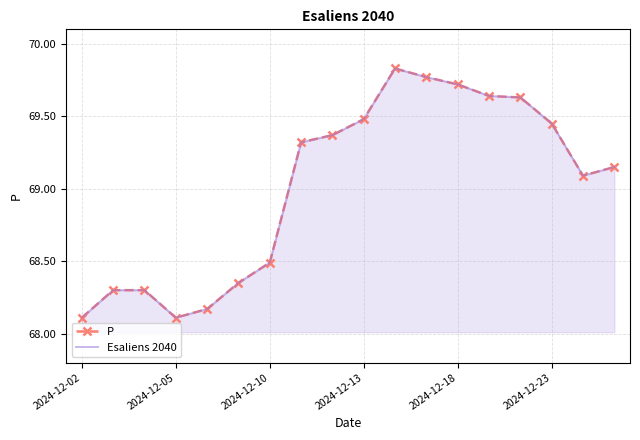

Reading left to right, transcribe all the data shown in this chart.

P: 68.1	68.3	68.3	68.1	68.2	68.3	68.5	69.3	69.4	69.5	69.8	69.8	69.7	69.6	69.6	69.5	69.1	69.2
Esaliens 2040: 68.1	68.3	68.3	68.1	68.2	68.3	68.5	69.3	69.4	69.5	69.8	69.8	69.7	69.6	69.6	69.5	69.1	69.2